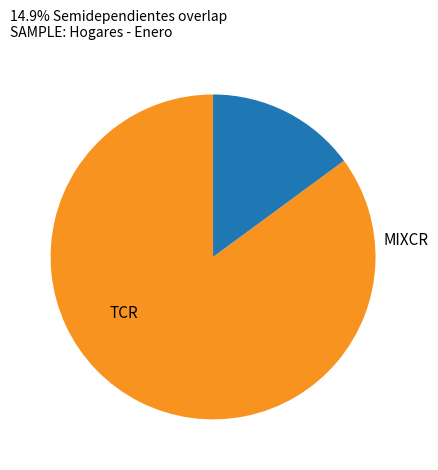

Is there any slice that represents more than half of the pie?

Yes